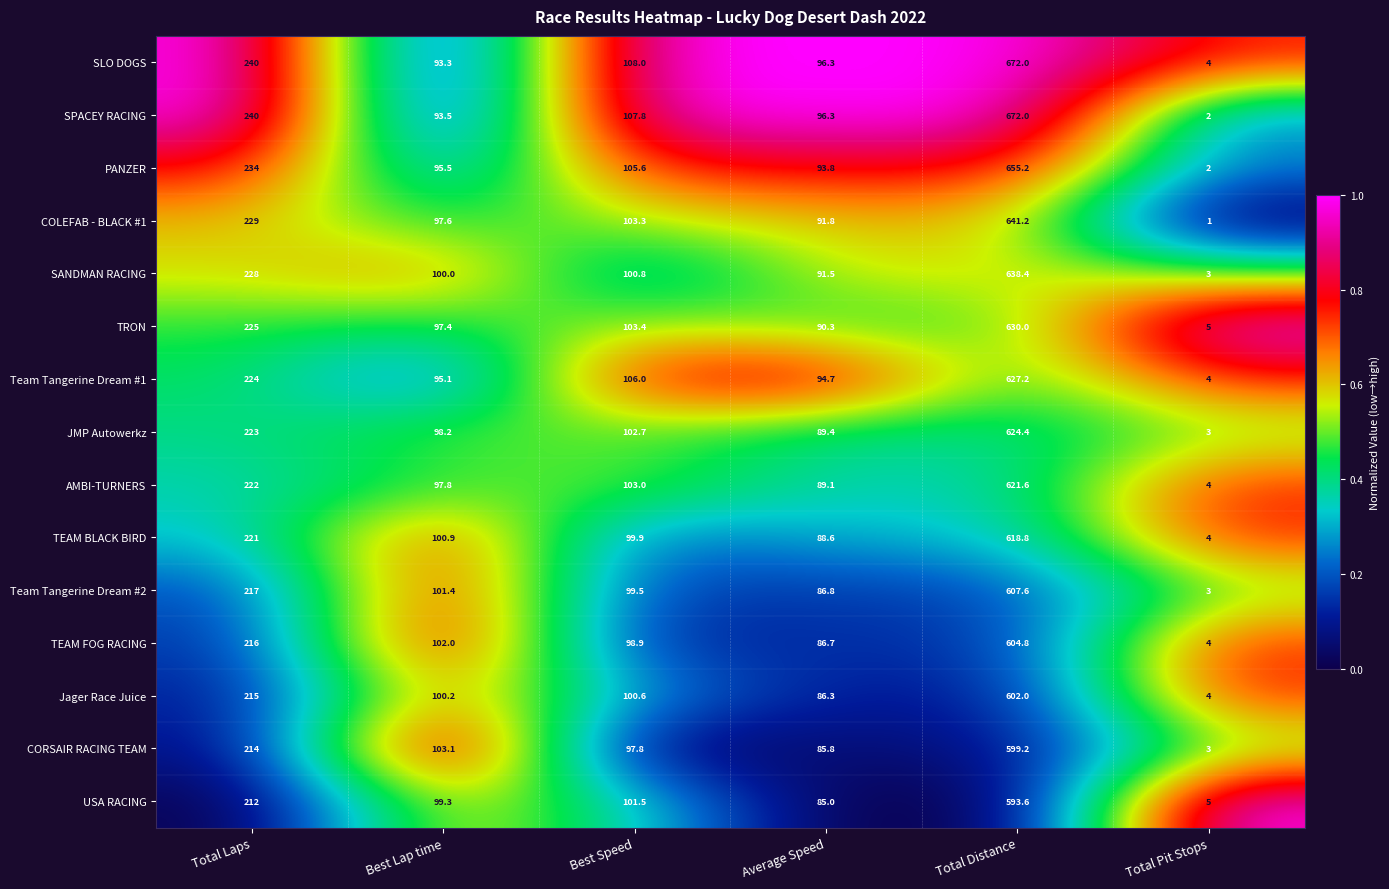

Is the value of SLO DOGS at Best Lap time greater than the value of JMP Autowerkz at Average Speed?

Yes